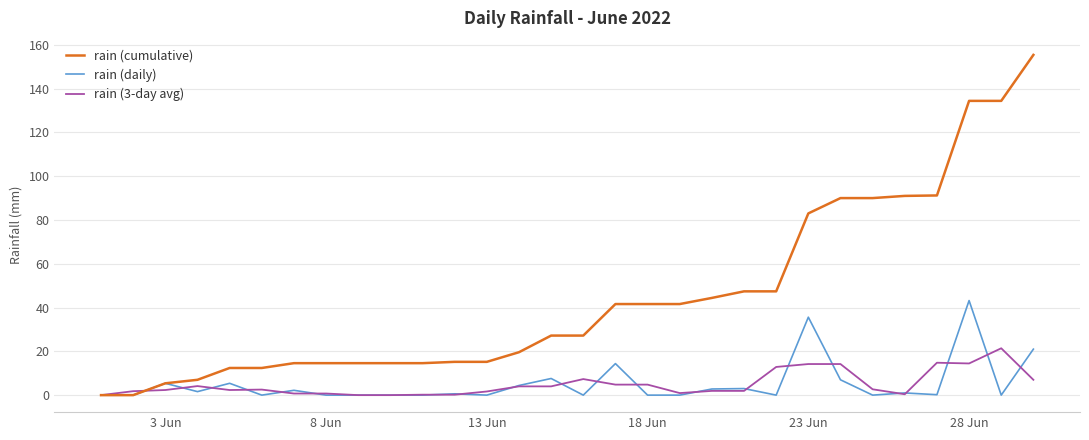

Which series has the largest range (max minus min)?

rain (cumulative)